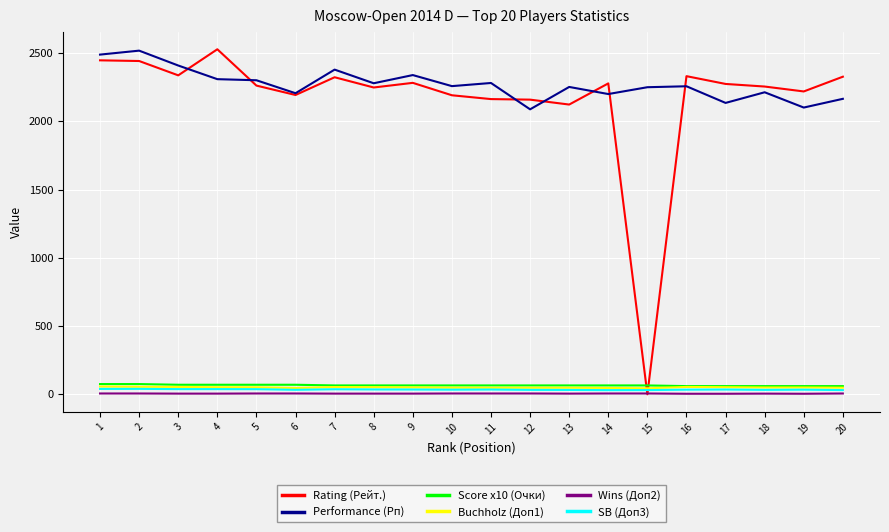

What is the greatest value displayed?

2528.0